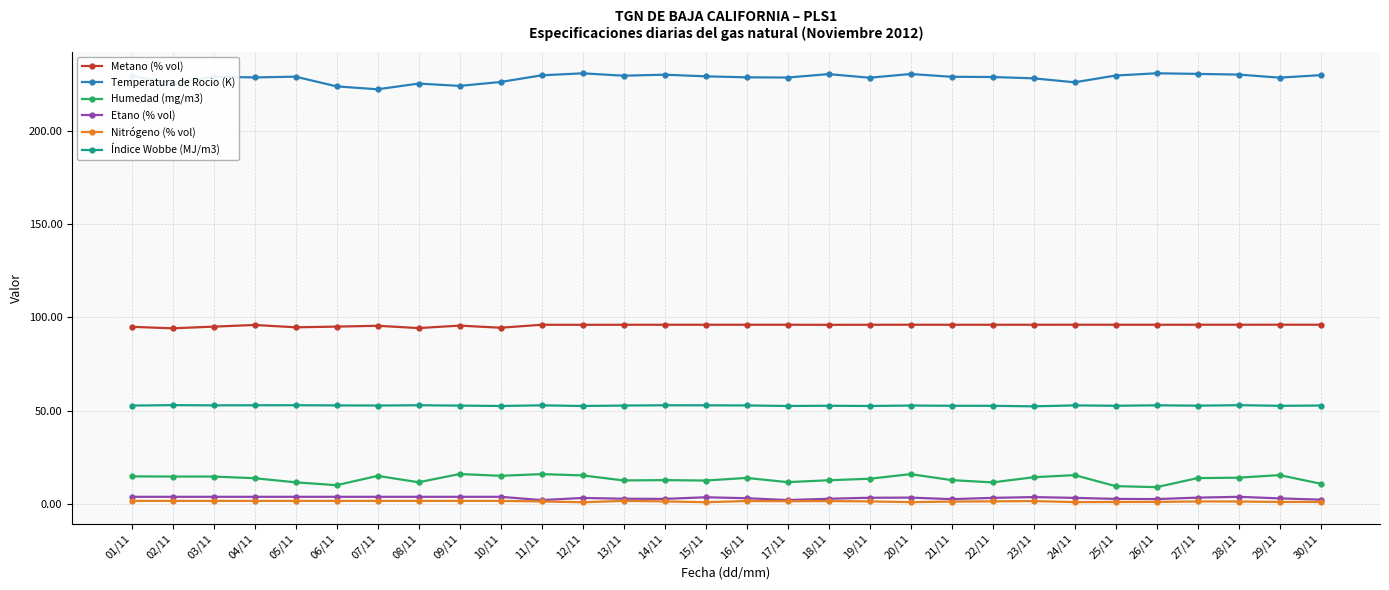

What is the label of the 10th point from the right?

21/11